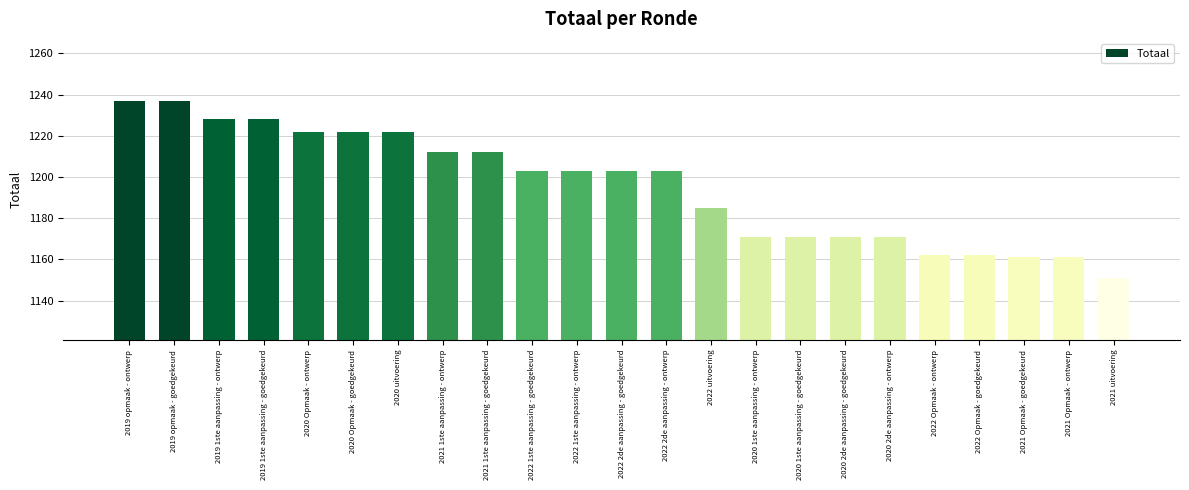

Approximately how many times larger is the value at 2020 Opmaak - goedgekeurd compared to 2019 opmaak - goedgekeurd?

1.0